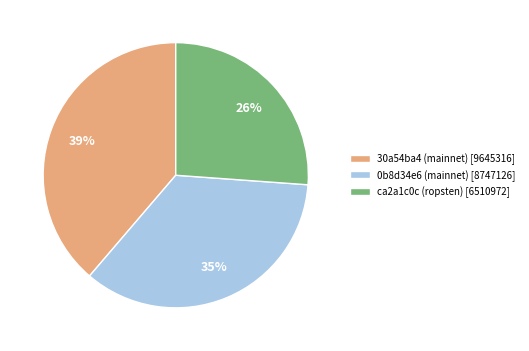

What percentage is the ca2a1c0c (ropsten) slice, to the nearest percent?

26%